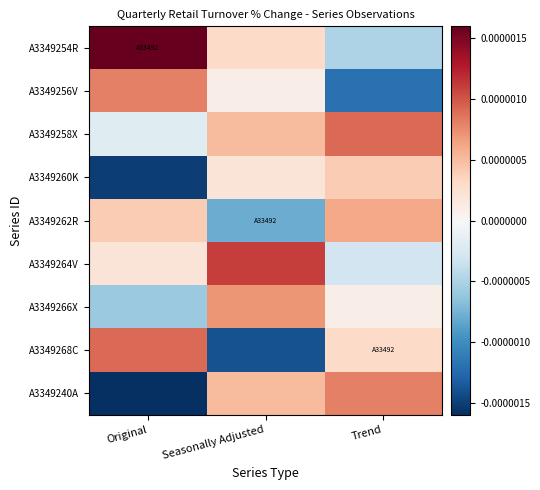

Which has a higher value, Trend or Seasonally Adjusted?

Seasonally Adjusted